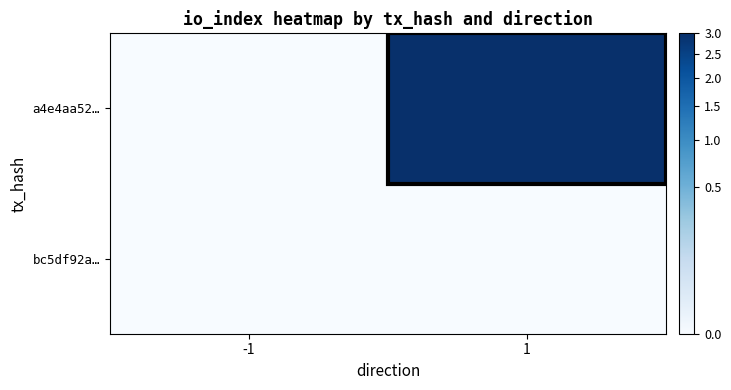

Reading left to right, what are all the values shown in this chart?

bc5df92a…: -1=0	1=0
a4e4aa52…: -1=0	1=3